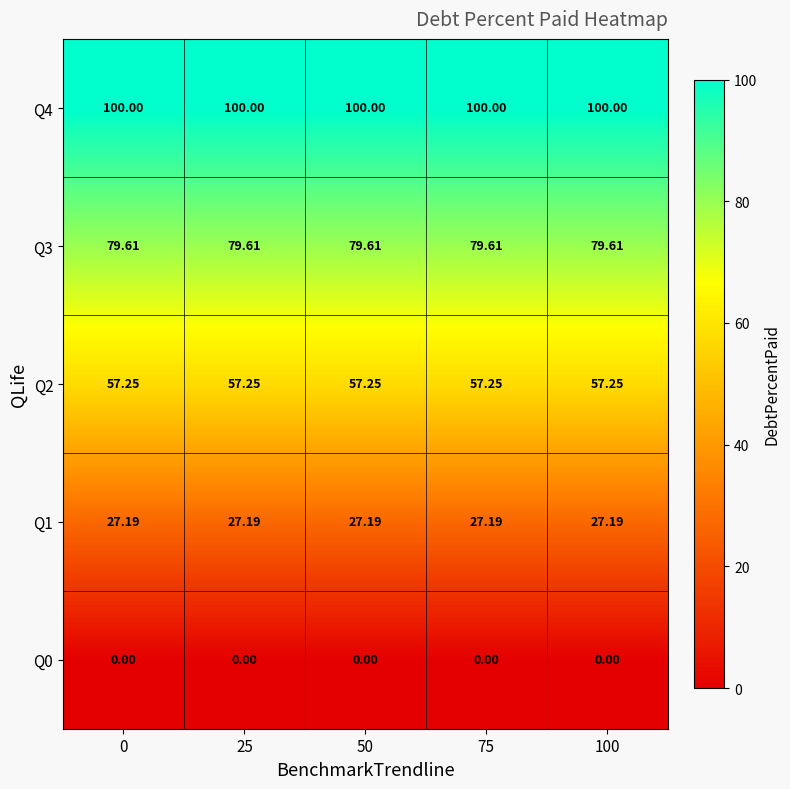

Which series has the largest total across all categories?

Q4